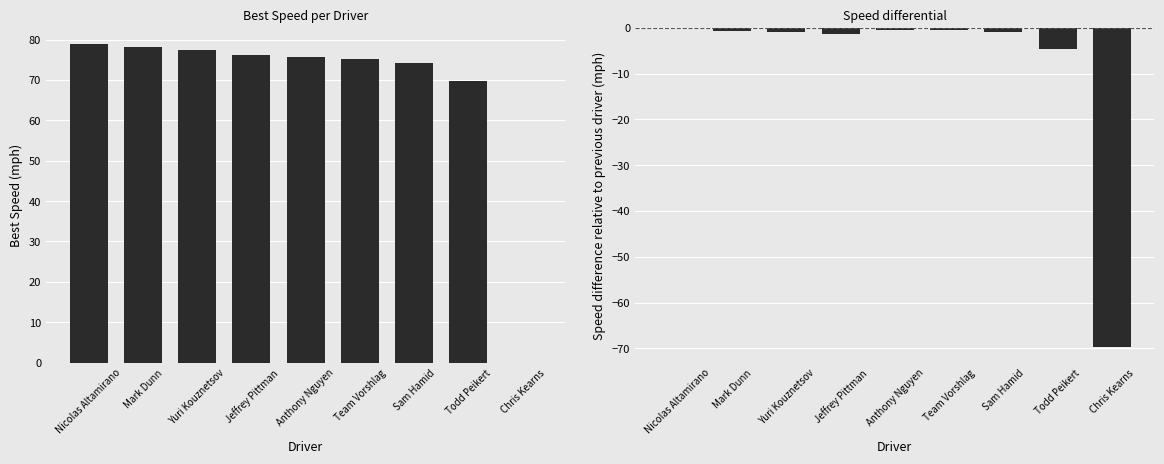

Does the chart contain stacked bars?

No